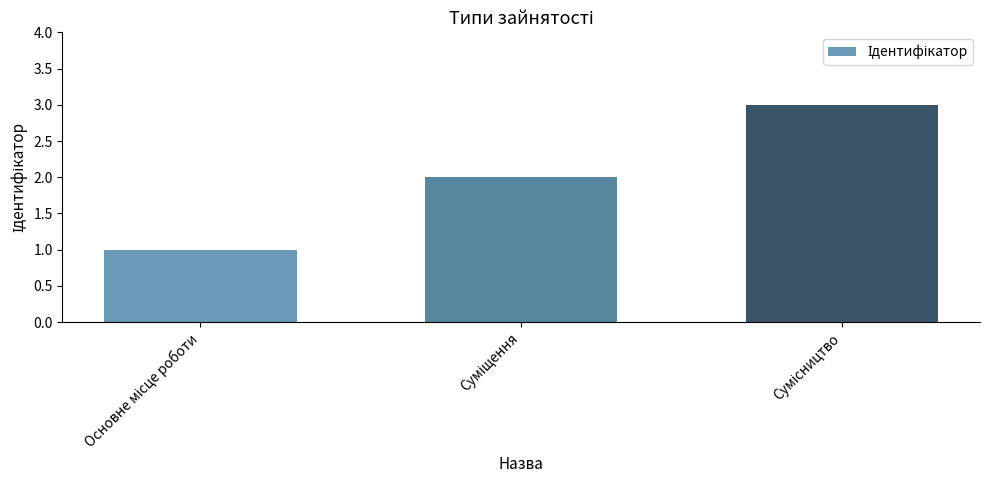

What is the greatest value displayed?

3